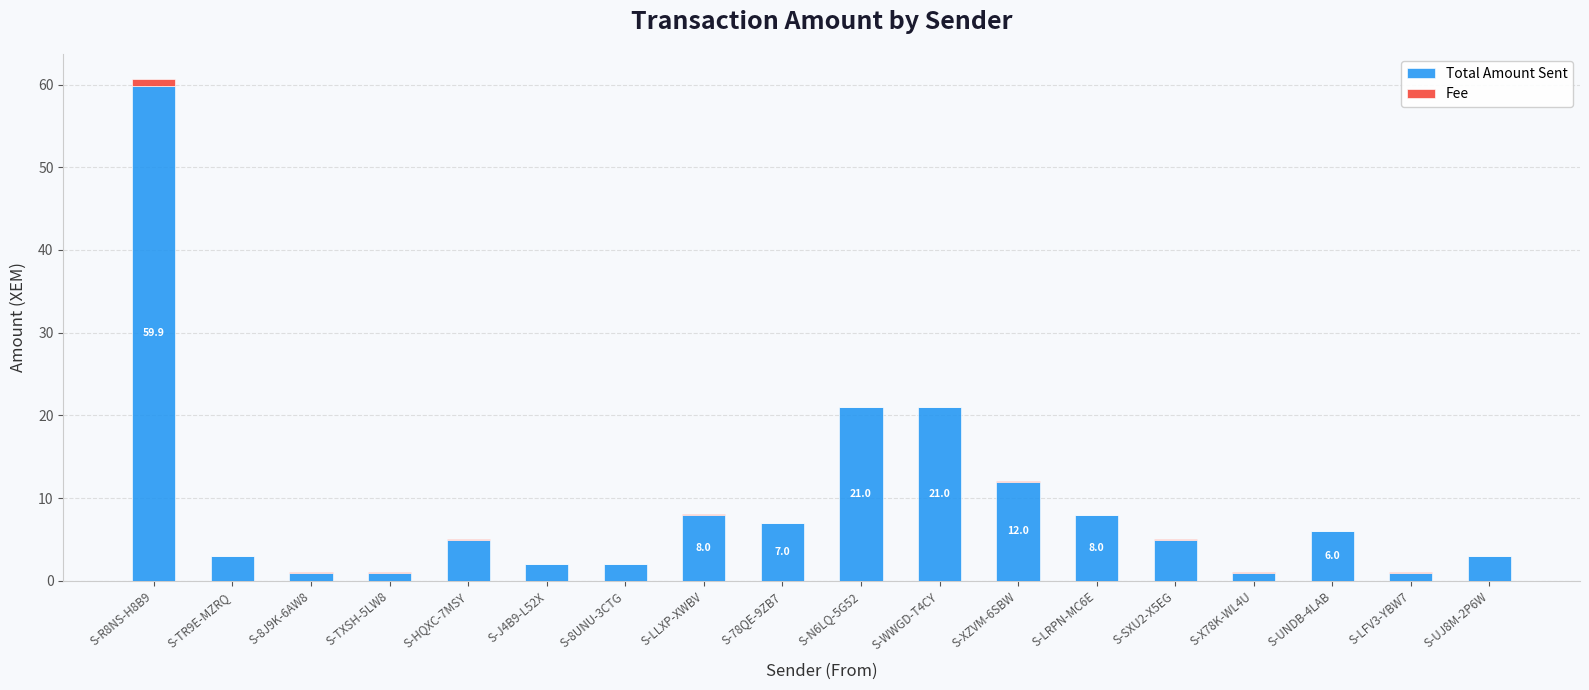

At which label does Total Amount Sent reach its peak?

S-R8NS-H8B9